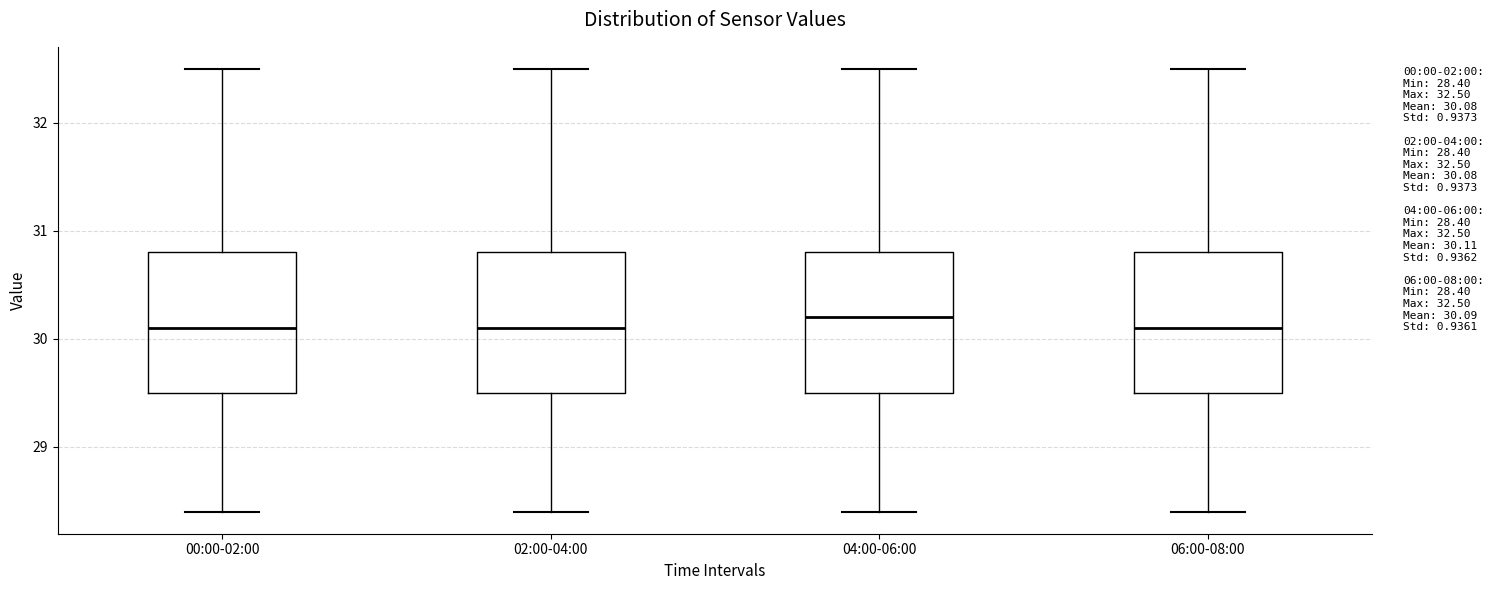

Where is the upper edge of the box for 02:00-04:00 on the y-axis? The values are not printed on the chart, so give them approximately, as read against the axis.

30.8